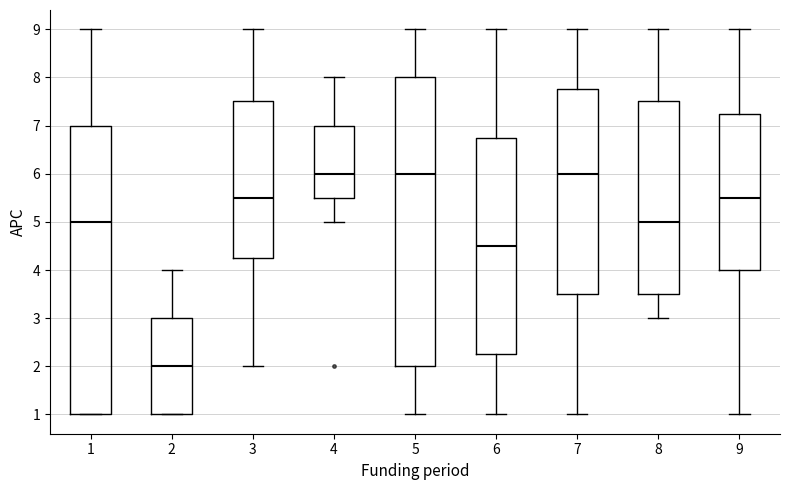

Reading left to right, transcribe this box plot: for each box, give where its median line is, the range the box spans, and where its two whiskers end, as read against the y-axis. The values are not printed on the chart, so give them approximately, as read against the axis.

1: median 5.0, box 1.0 to 7.0, whiskers 1.0 to 9.0
2: median 2.0, box 1.0 to 3.0, whiskers 1.0 to 4.0
3: median 5.5, box 4.3 to 7.5, whiskers 2.0 to 9.0
4: median 6.0, box 5.5 to 7.0, whiskers 5.0 to 8.0
5: median 6.0, box 2.0 to 8.0, whiskers 1.0 to 9.0
6: median 4.5, box 2.3 to 6.8, whiskers 1.0 to 9.0
7: median 6.0, box 3.5 to 7.8, whiskers 1.0 to 9.0
8: median 5.0, box 3.5 to 7.5, whiskers 3.0 to 9.0
9: median 5.5, box 4.0 to 7.3, whiskers 1.0 to 9.0